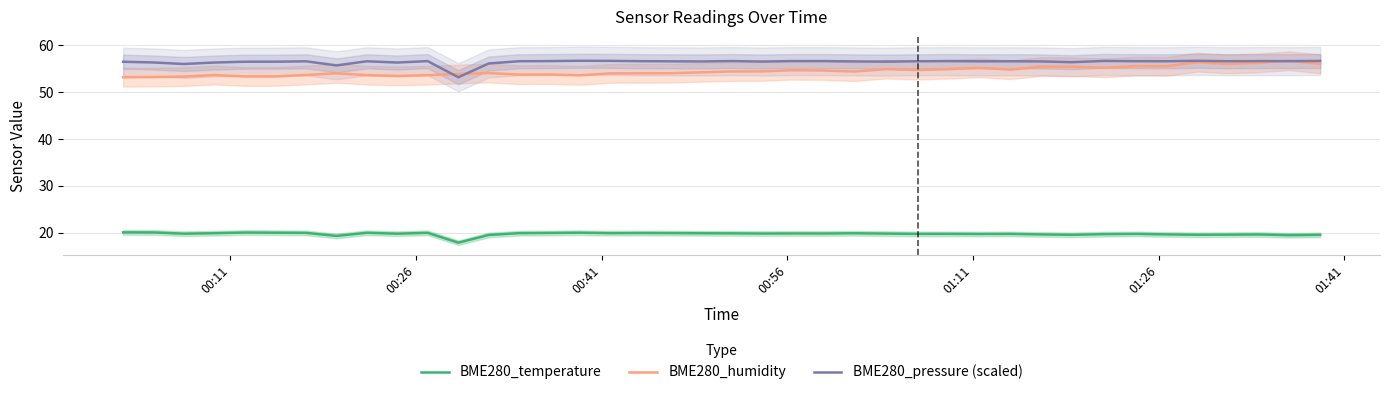

True or false: BME280_temperature and BME280_humidity cross at least once.

False